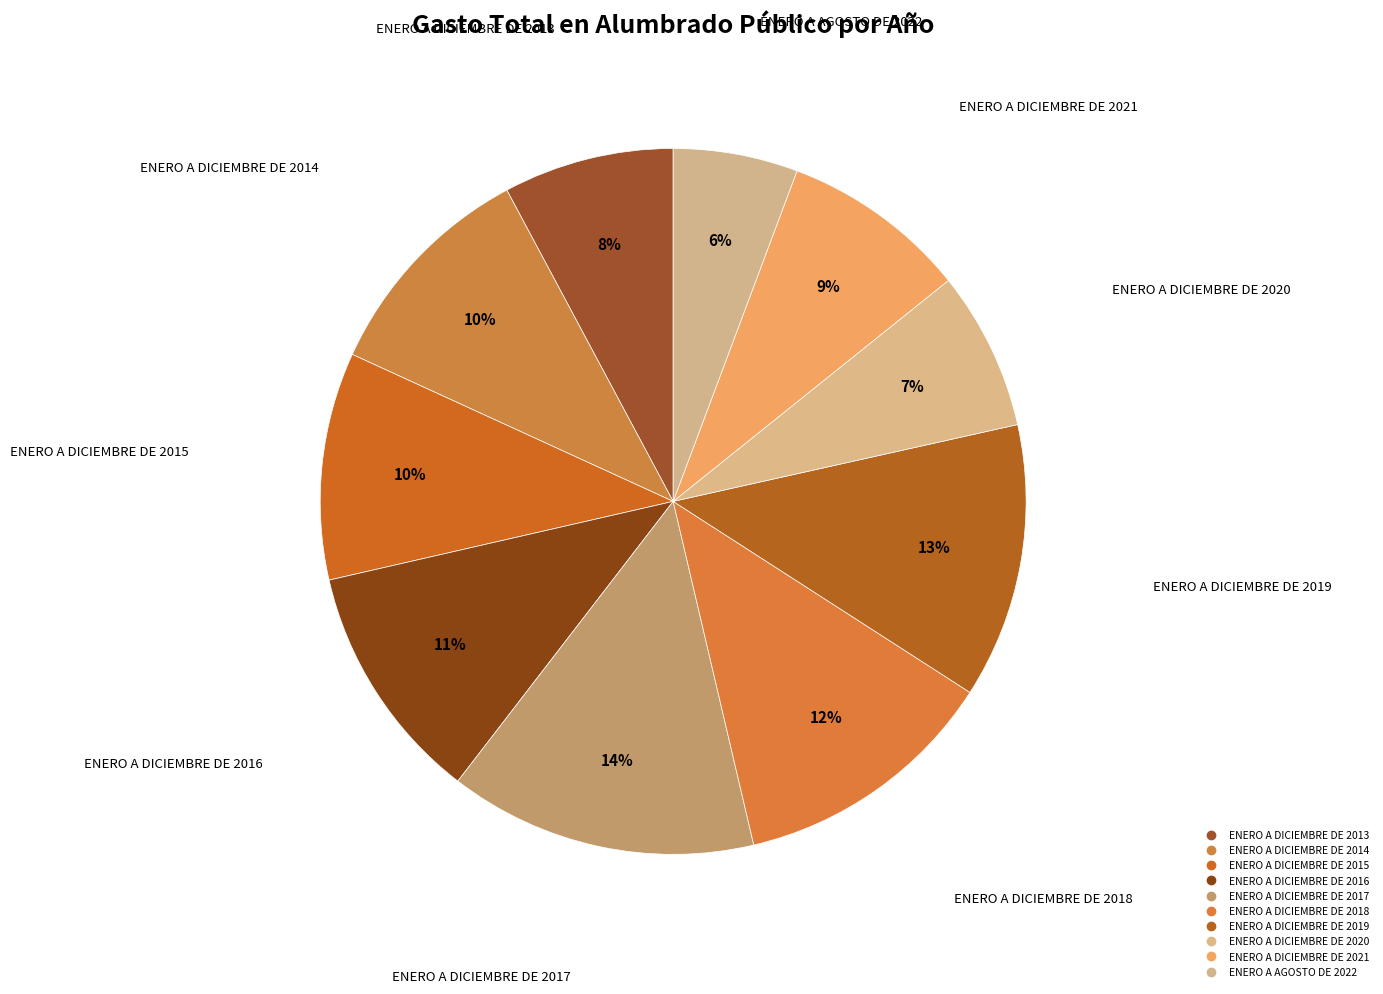

How many segments does this pie chart have?

10